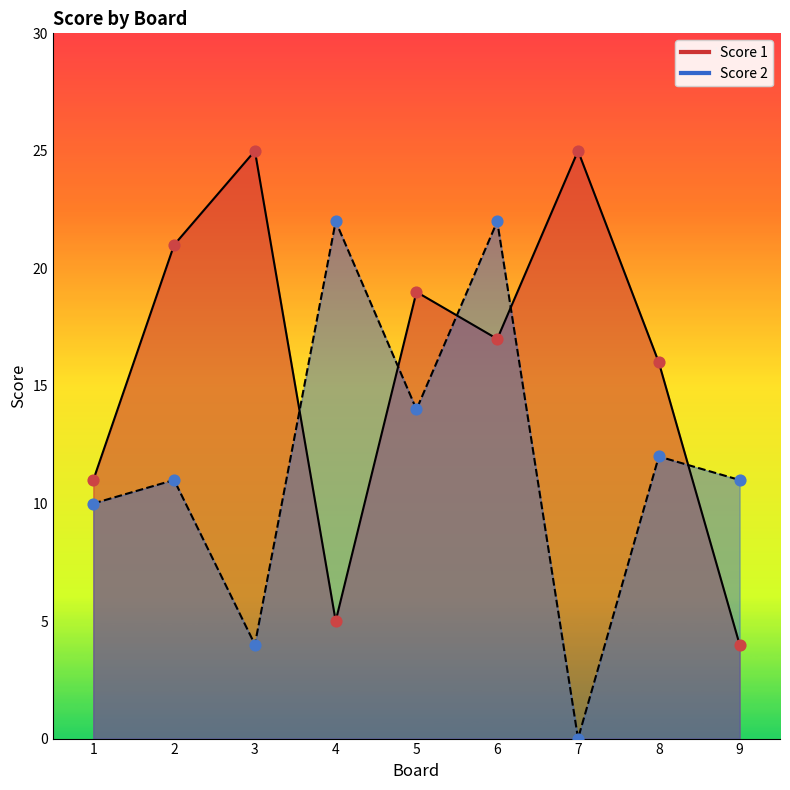

Which series reaches the maximum Y coordinate?

Score 1